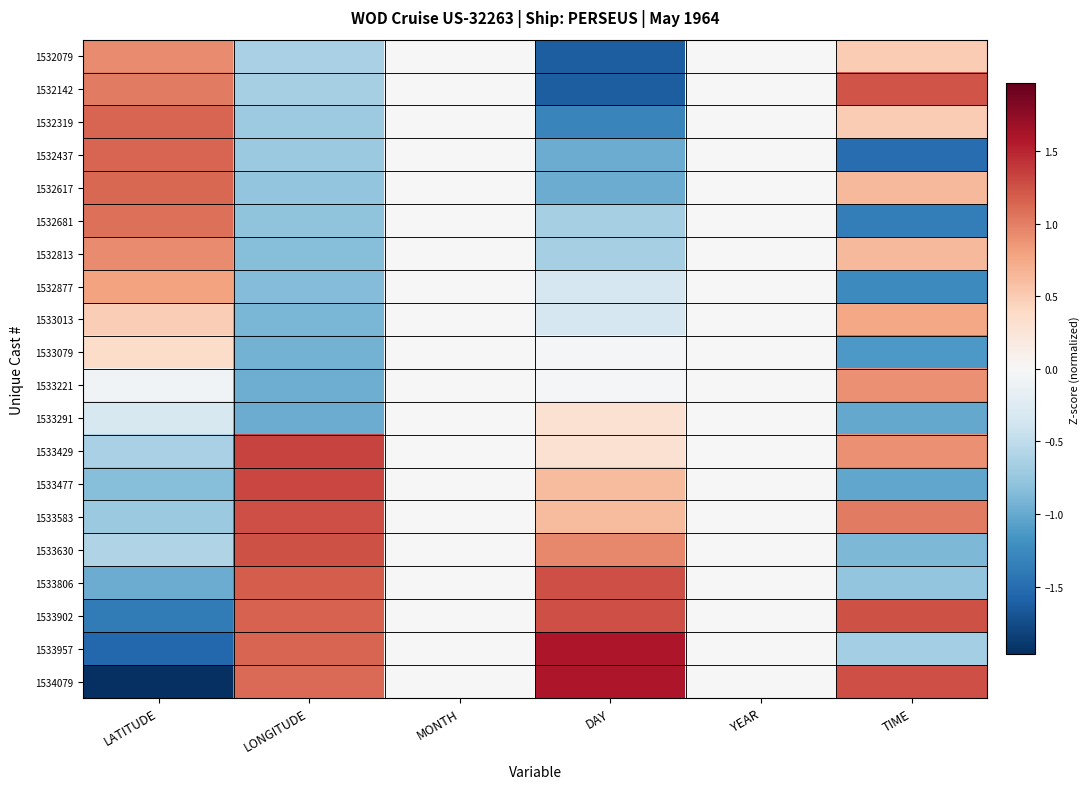

At how many categories does at least one series exceed 0?

4